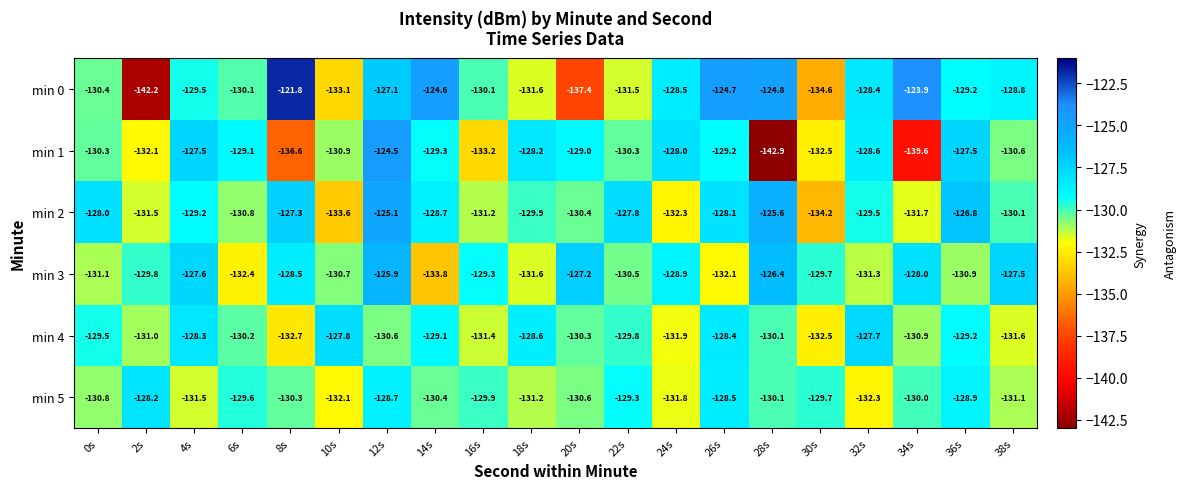

Count the number of categories in the chart.

20